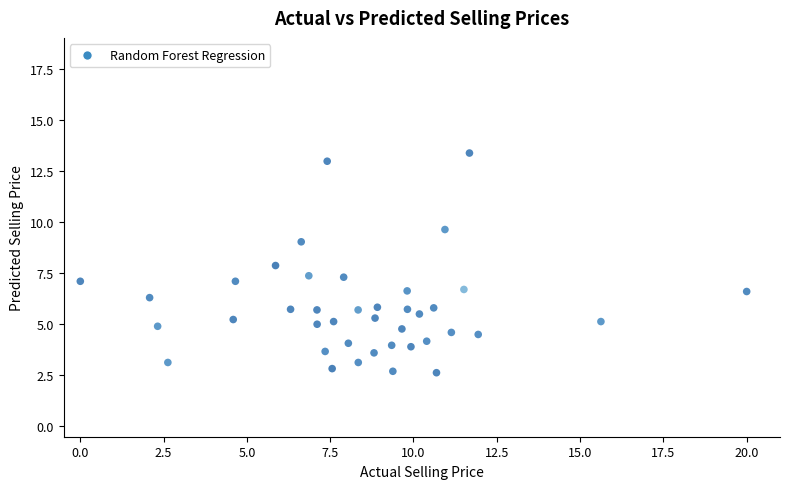

What is the range of X values (max minus min)?

20.0